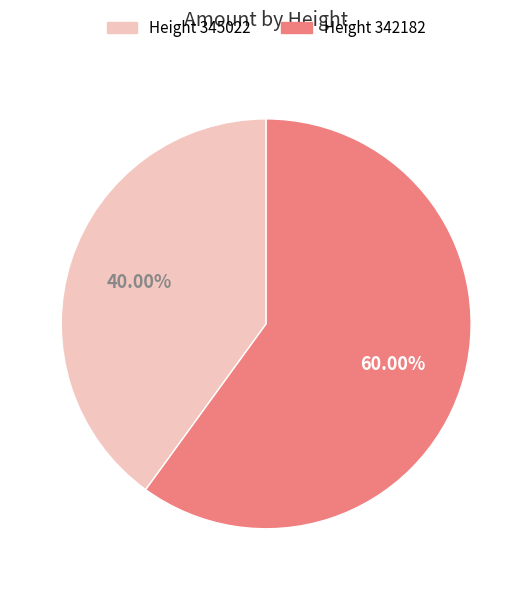

What is the smallest slice in the pie chart?

Height 345022